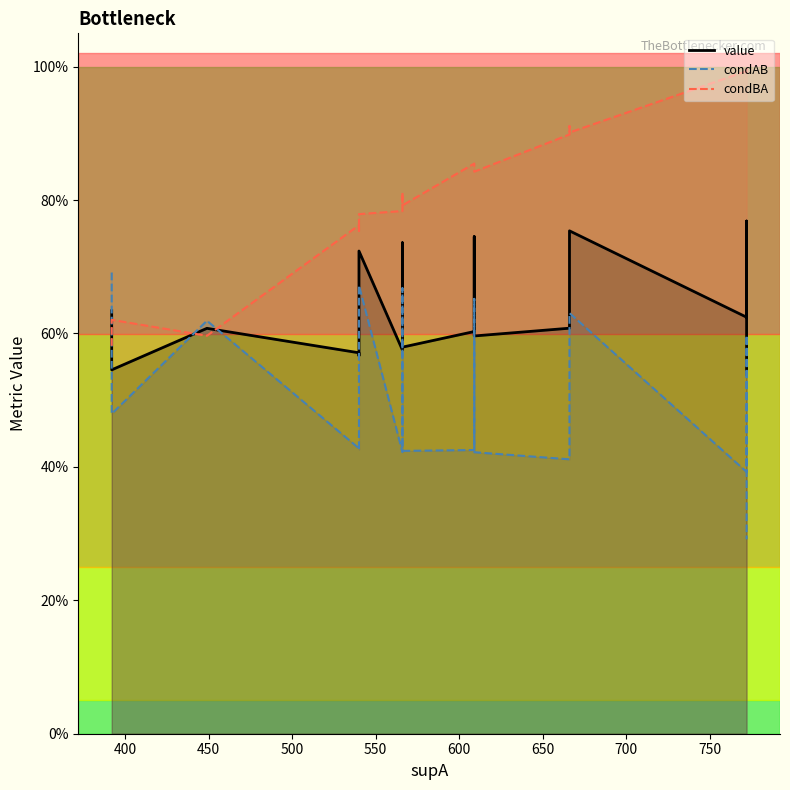

How many times do value and condAB cross each other?

4